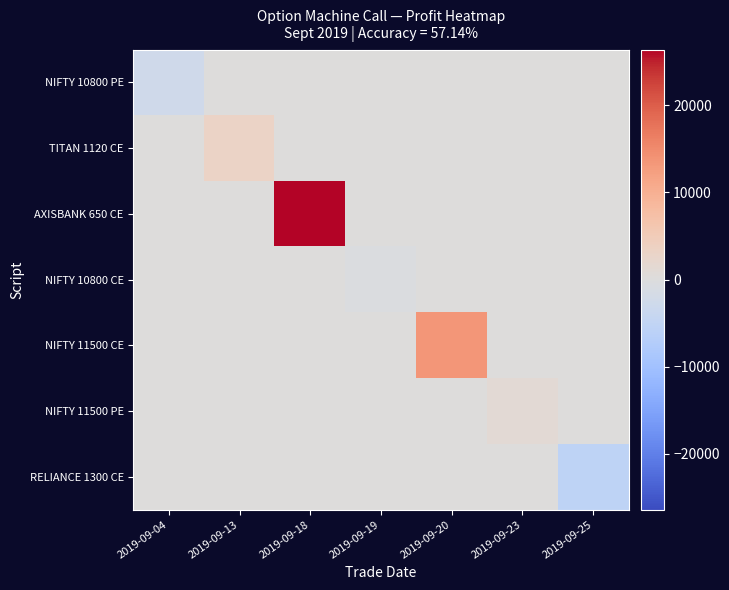

Which series has the widest spread of values?

AXISBANK 650 CE